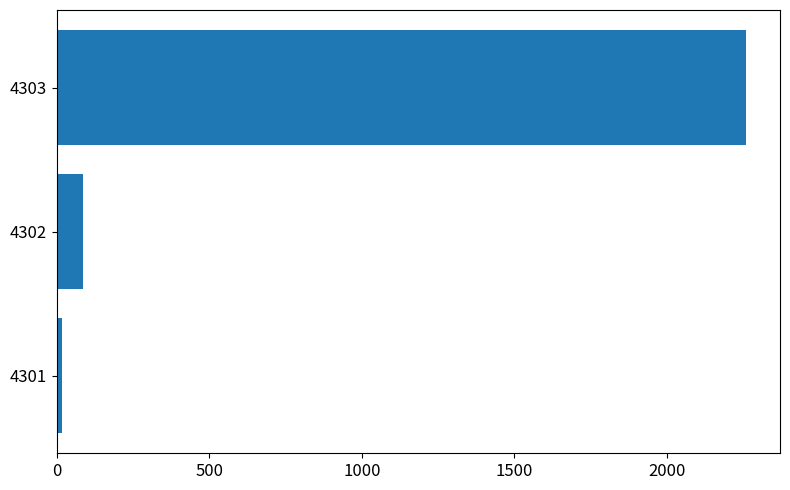

At which category does the chart reach its peak across all series?

4303